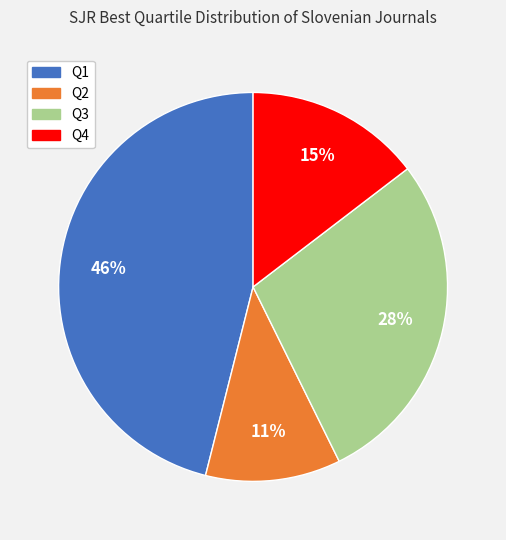

Is there any slice that represents more than half of the pie?

No